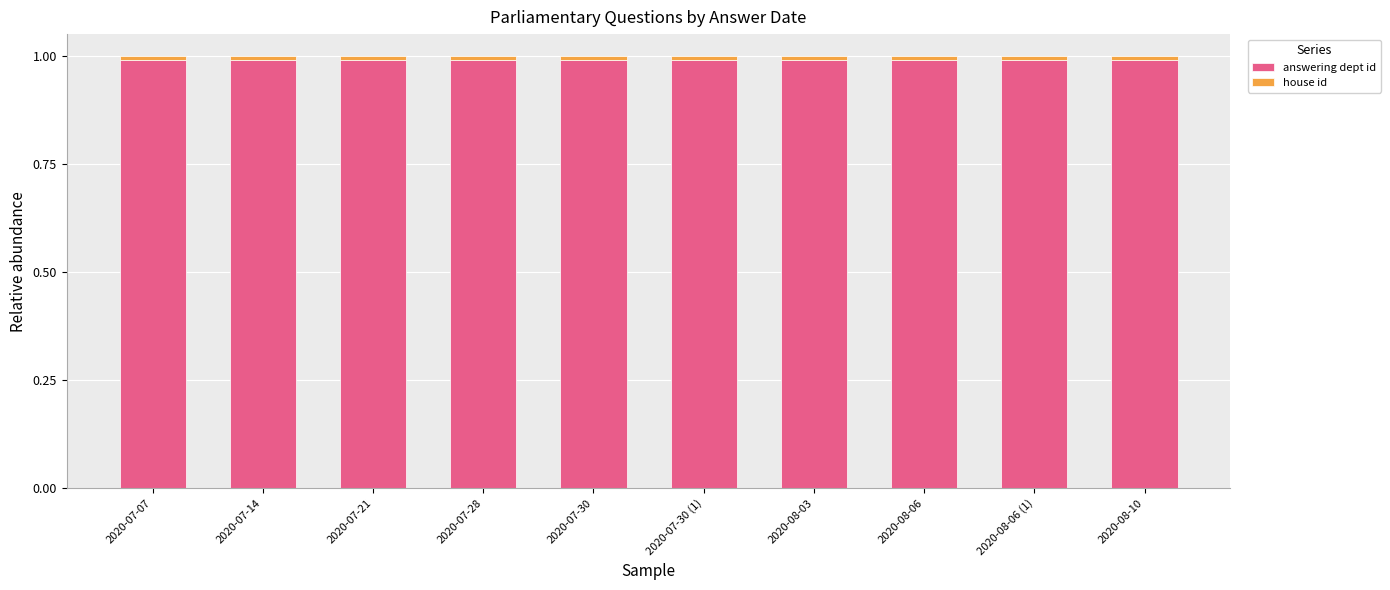

What is the average value of the answering dept id series?

1.0